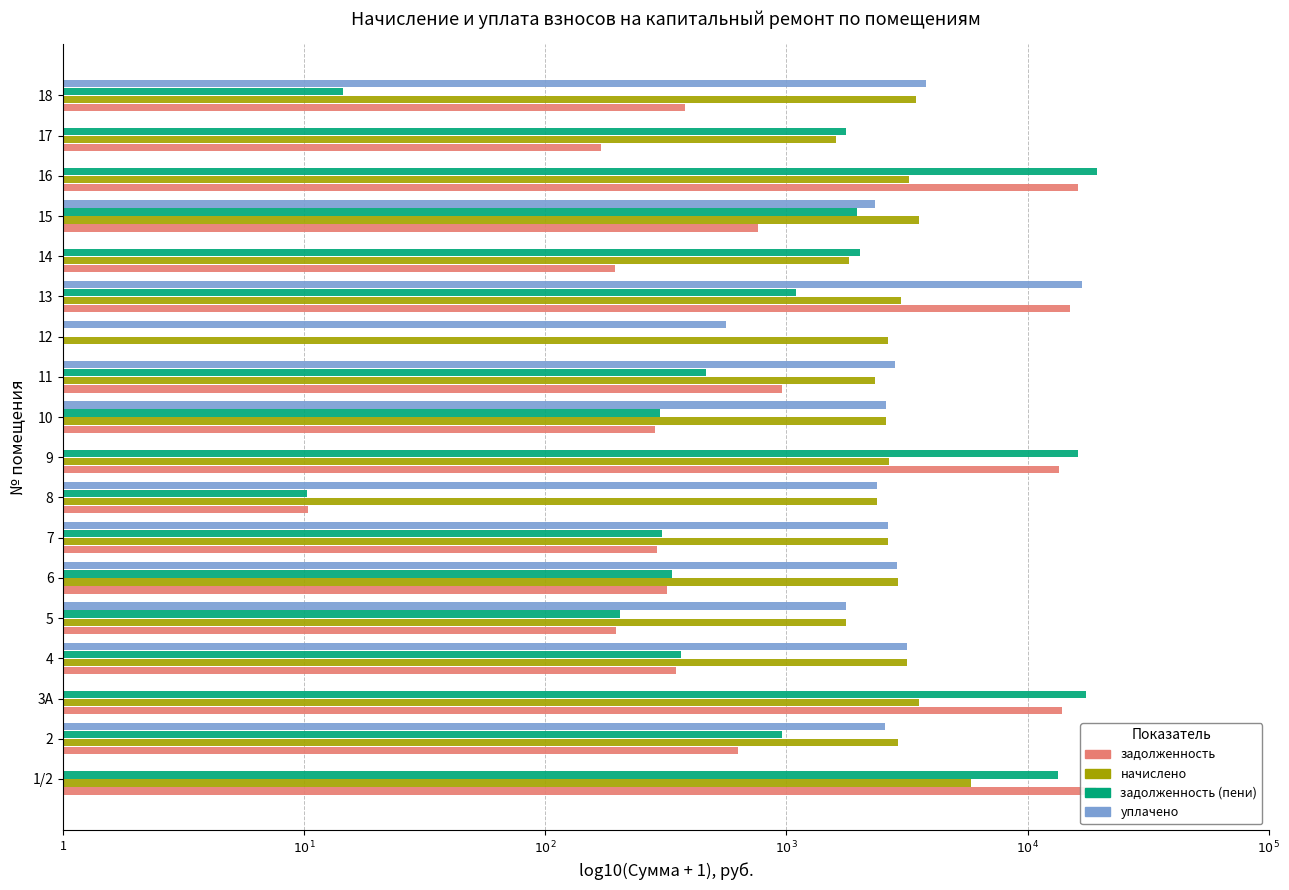

Reading left to right, list all the values displayed in this chart.

задолженность: 4.3	2.8	4.1	2.5	2.3	2.5	2.5	1.0	4.1	2.5	3.0	0.0	4.2	2.3	2.9	4.2	2.2	2.6
начислено: 3.8	3.5	3.6	3.5	3.2	3.5	3.4	3.4	3.4	3.4	3.4	3.4	3.5	3.3	3.5	3.5	3.2	3.5
задолженность (пени): 4.1	3.0	4.2	2.6	2.3	2.5	2.5	1.0	4.2	2.5	2.7	0.0	3.0	3.3	3.3	4.3	3.2	1.2
уплачено: 0.0	3.4	0.0	3.5	3.2	3.5	3.4	3.4	0.0	3.4	3.5	2.7	4.2	0.0	3.4	0.0	0.0	3.6